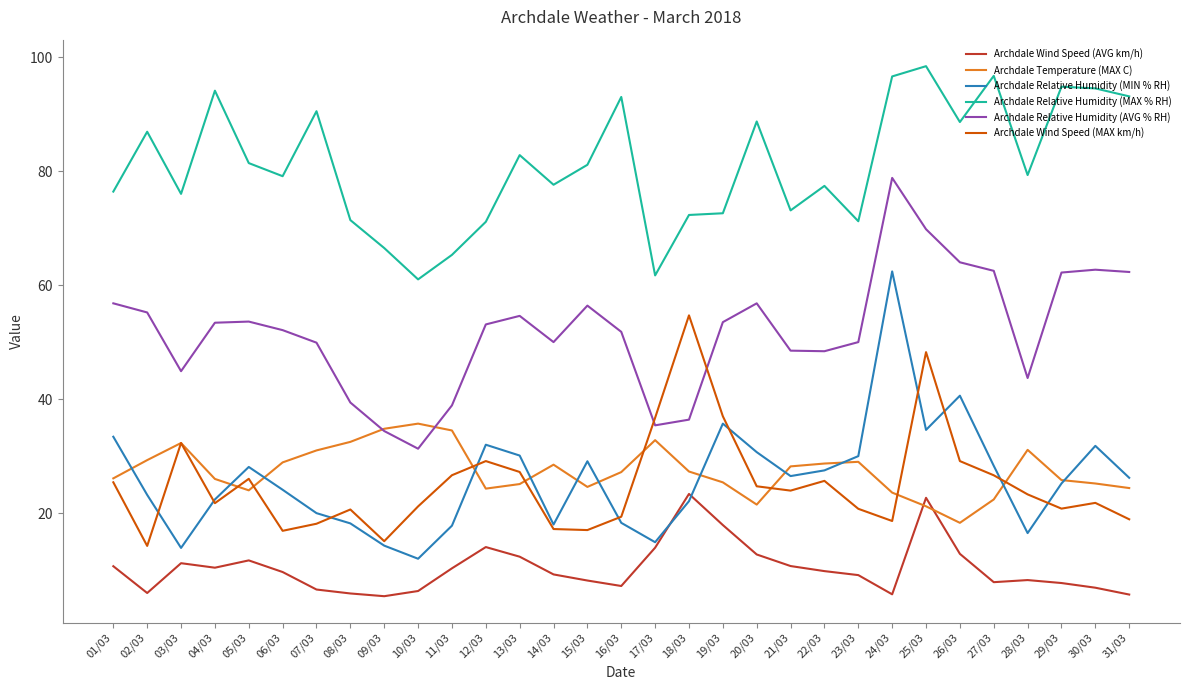

Between 12/03 and 31/03, which series saw the biggest shift?

Archdale Relative Humidity (MAX % RH)